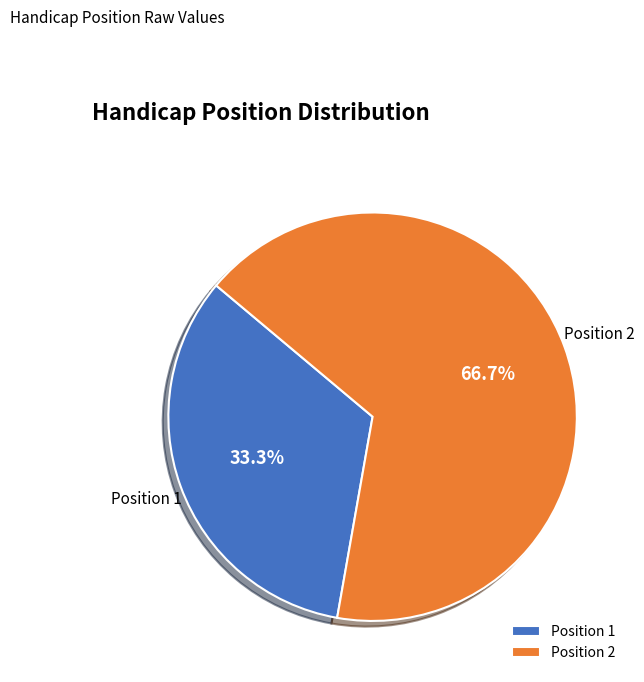

Combined, do Position 1 and Position 2 account for over 50%?

Yes